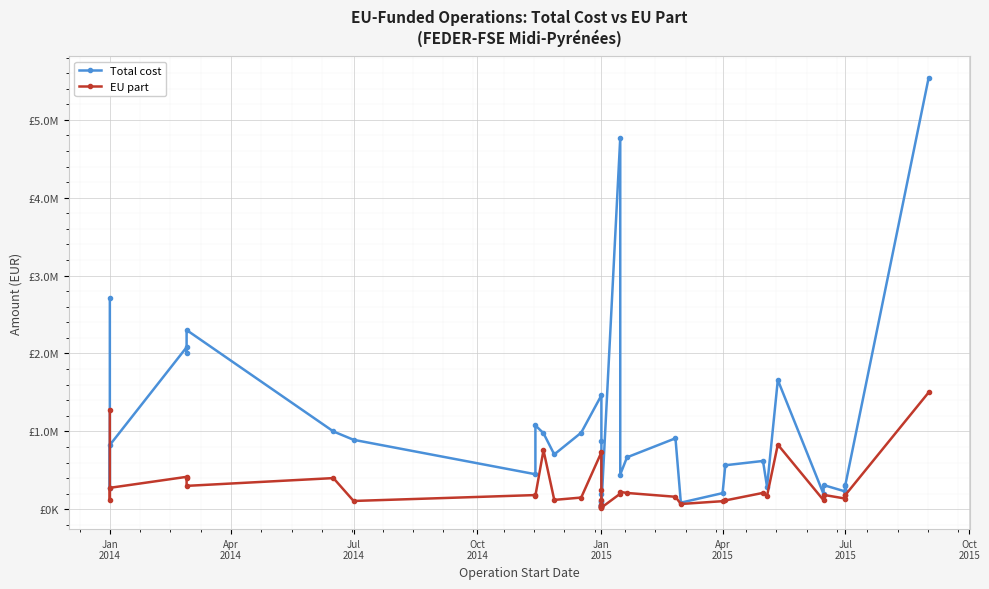

What is the sum of all EU part values?

10563406.5